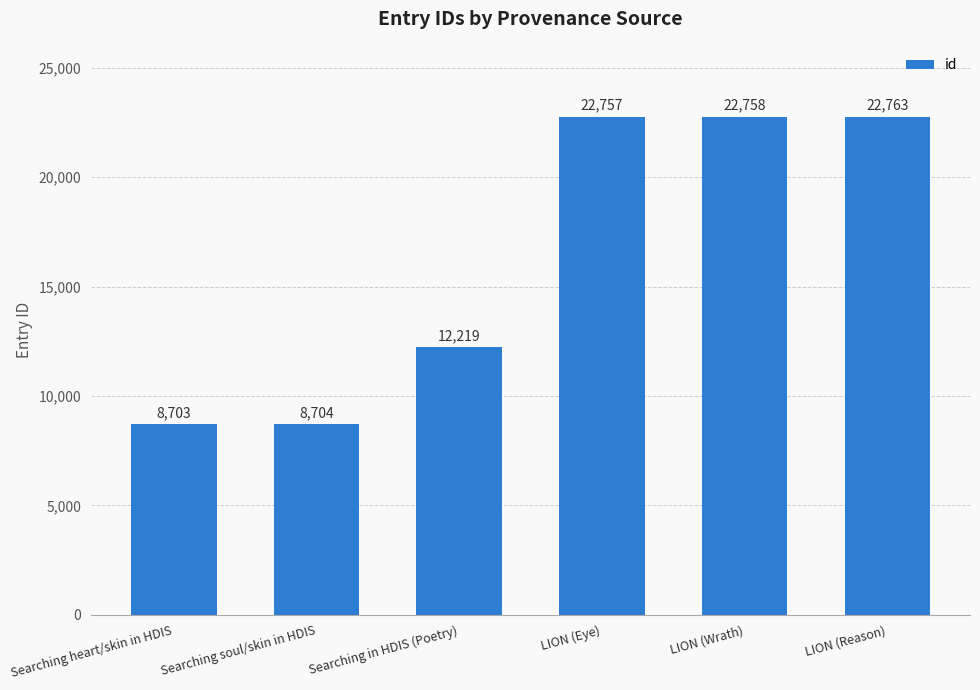

Which has a higher value, LION (Reason) or Searching soul/skin in HDIS?

LION (Reason)